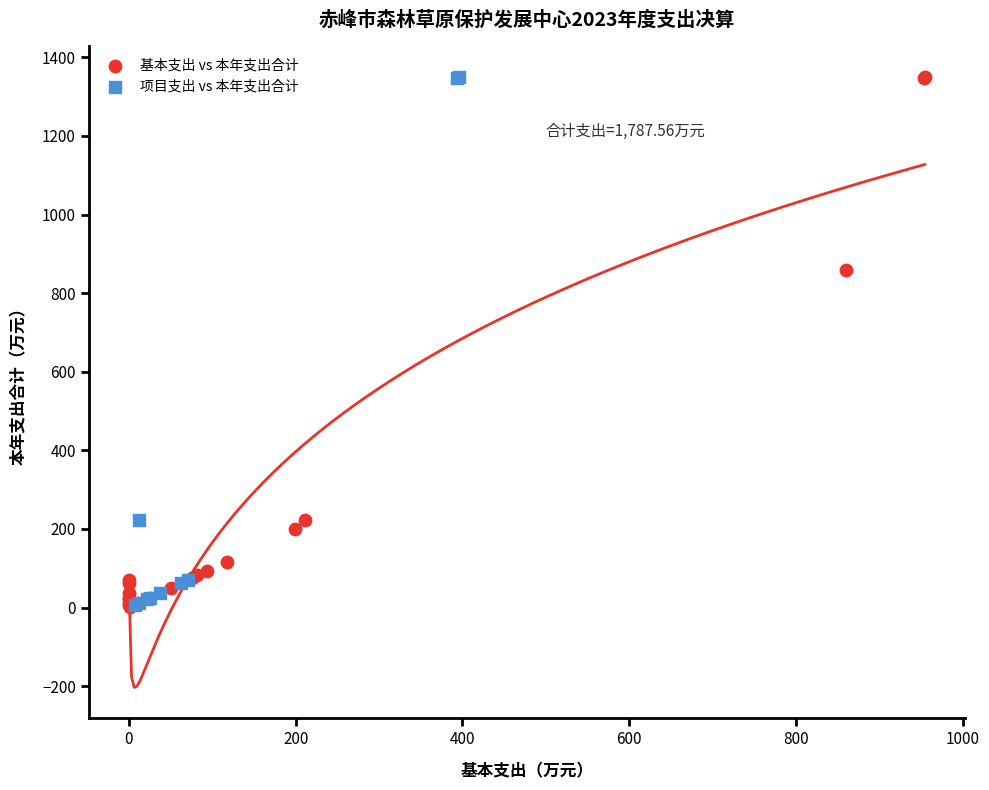

What are all the series names shown in the legend?

基本支出 vs 本年支出合计, 项目支出 vs 本年支出合计